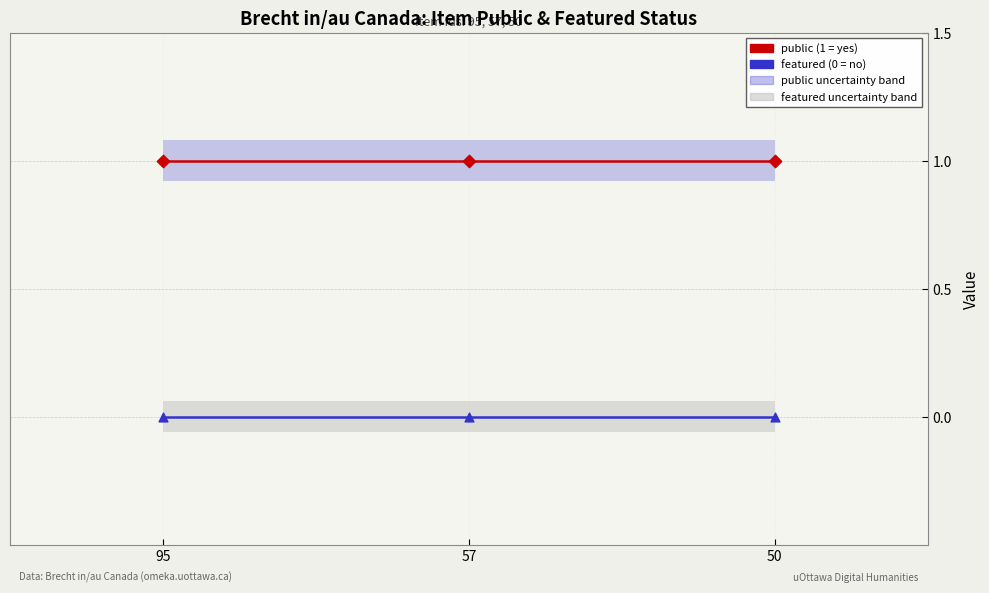

Which series has the largest Y range (max minus min)?

public